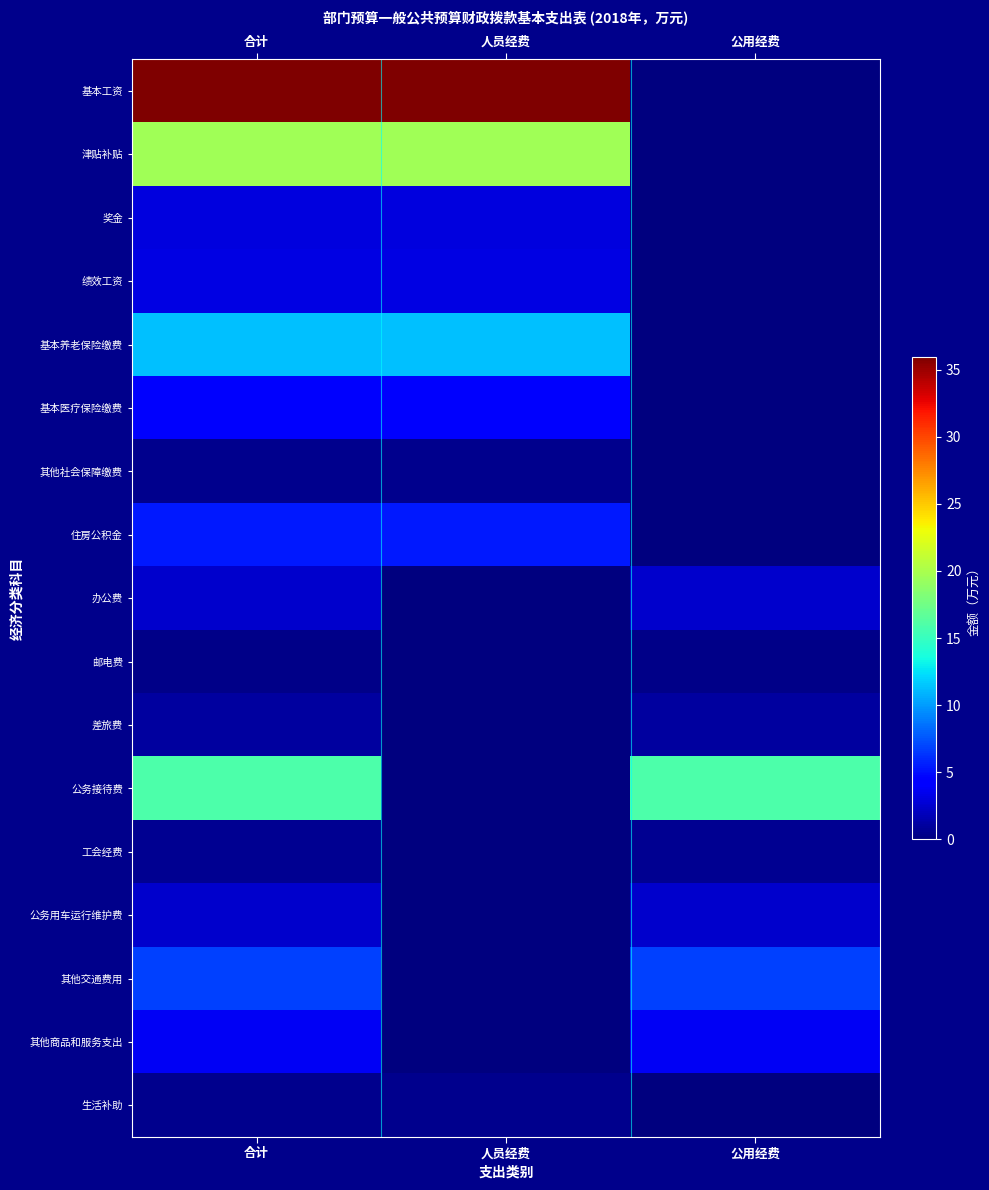

Which has a higher value, 公用经费 or 人员经费?

人员经费